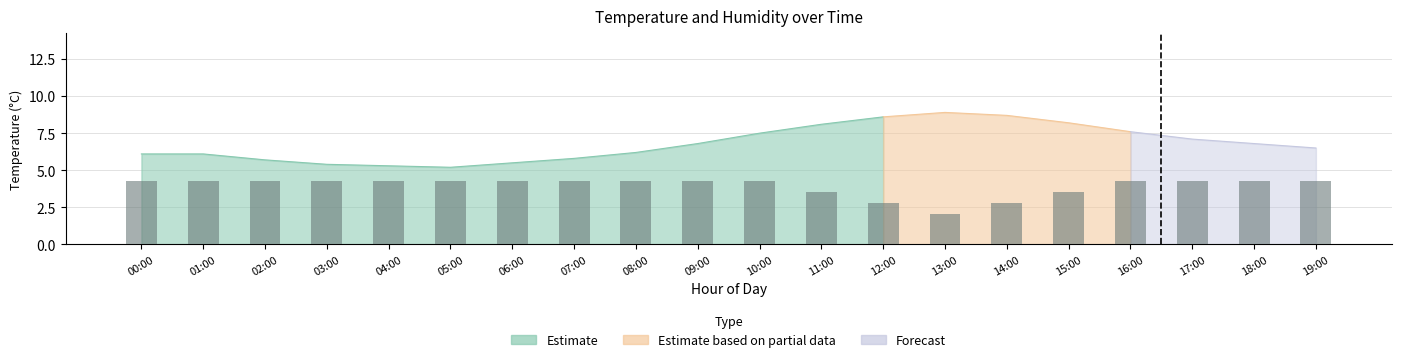

List the labels in order of value, largest first.

00:00, 01:00, 02:00, 03:00, 04:00, 05:00, 06:00, 07:00, 08:00, 09:00, 10:00, 16:00, 17:00, 18:00, 19:00, 11:00, 15:00, 12:00, 14:00, 13:00